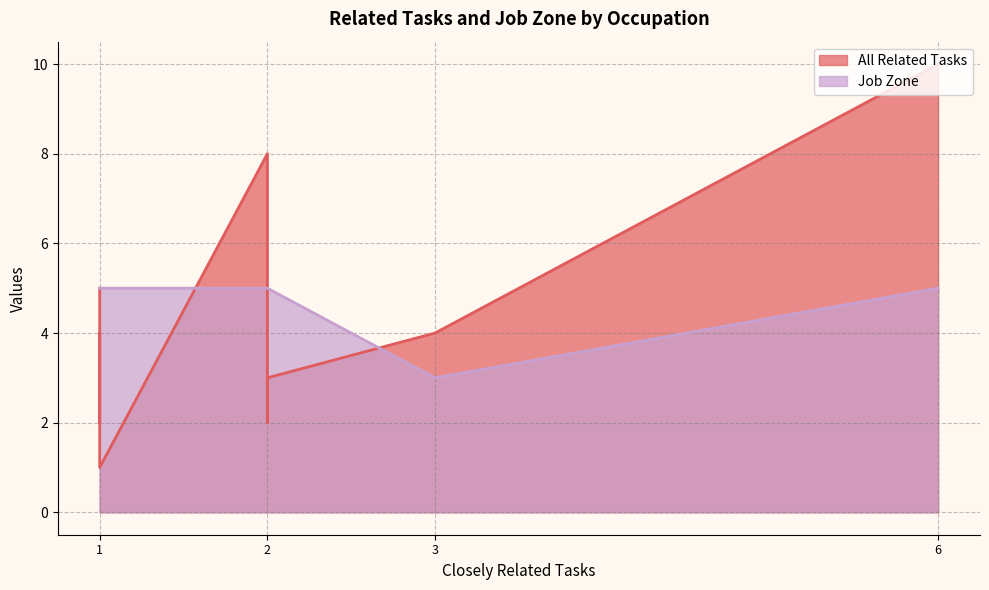

True or false: Job Zone and All Related Tasks cross at least once.

True